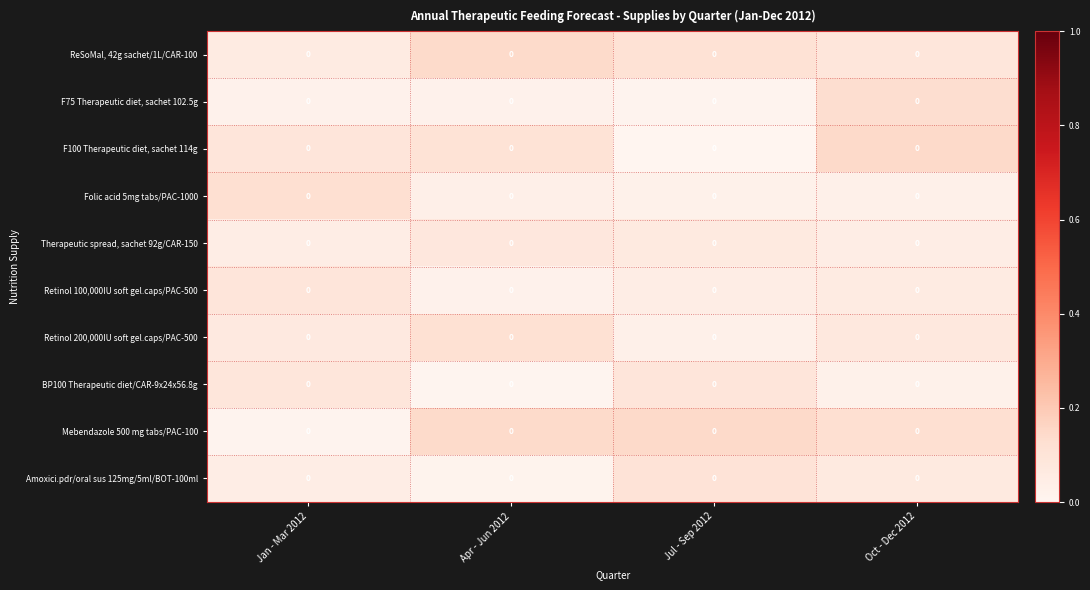

Which label corresponds to the largest value in the chart?

Oct - Dec 2012